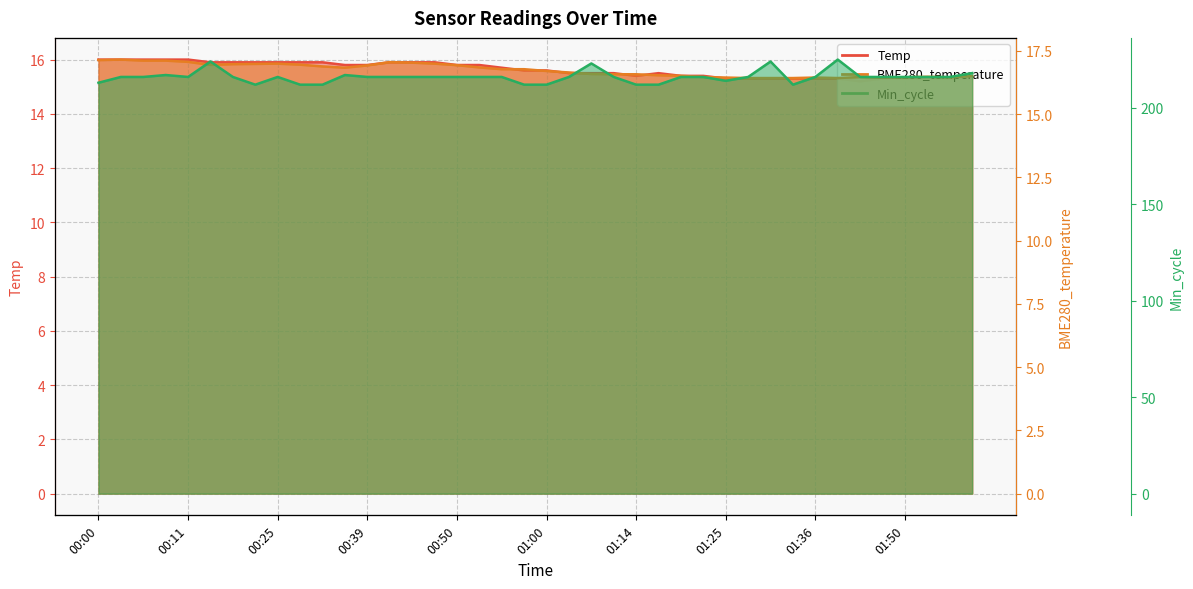

Read the Min_cycle value at 01:14.

216.0